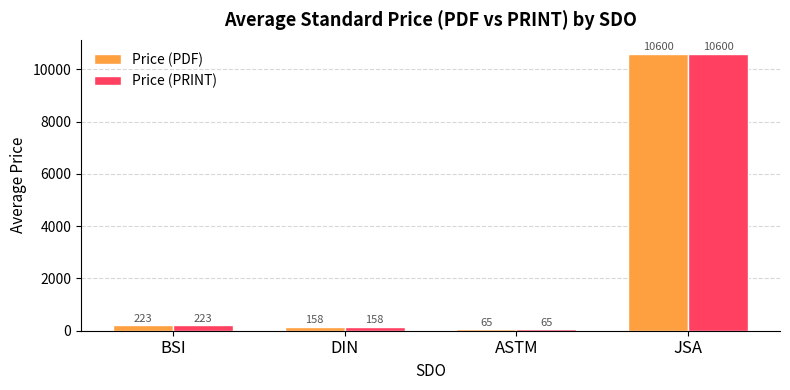

What is the value of the Price (PRINT) bar at the 3rd from the left?

65.0